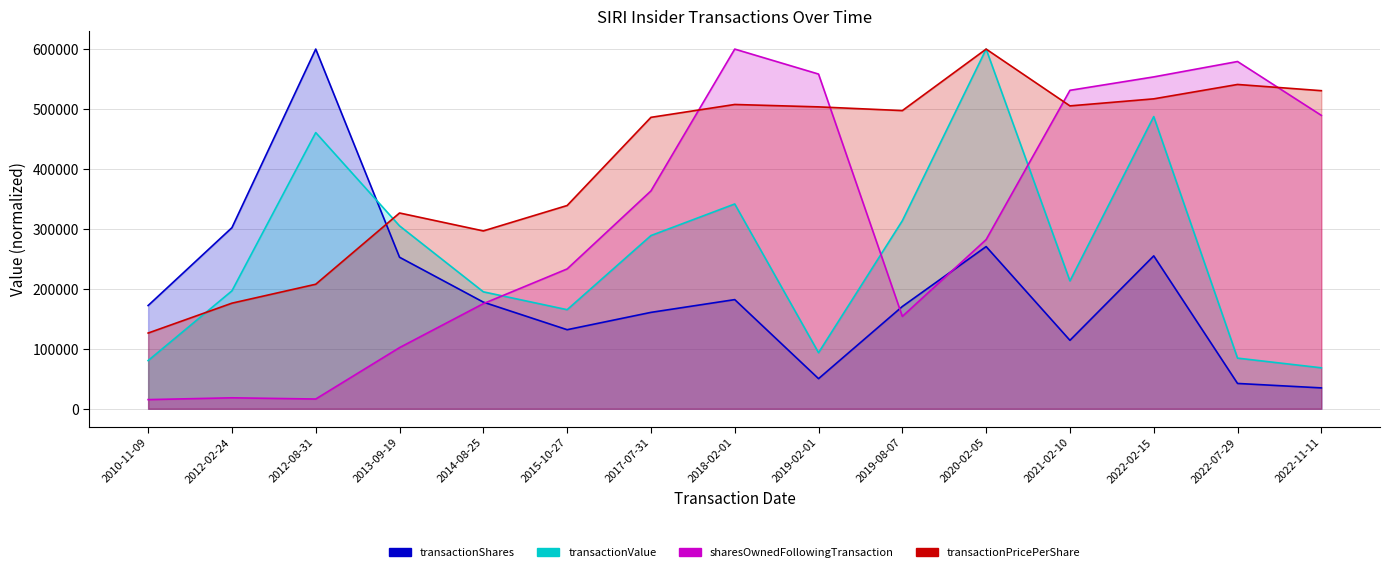

Count the number of data series in this chart.

4